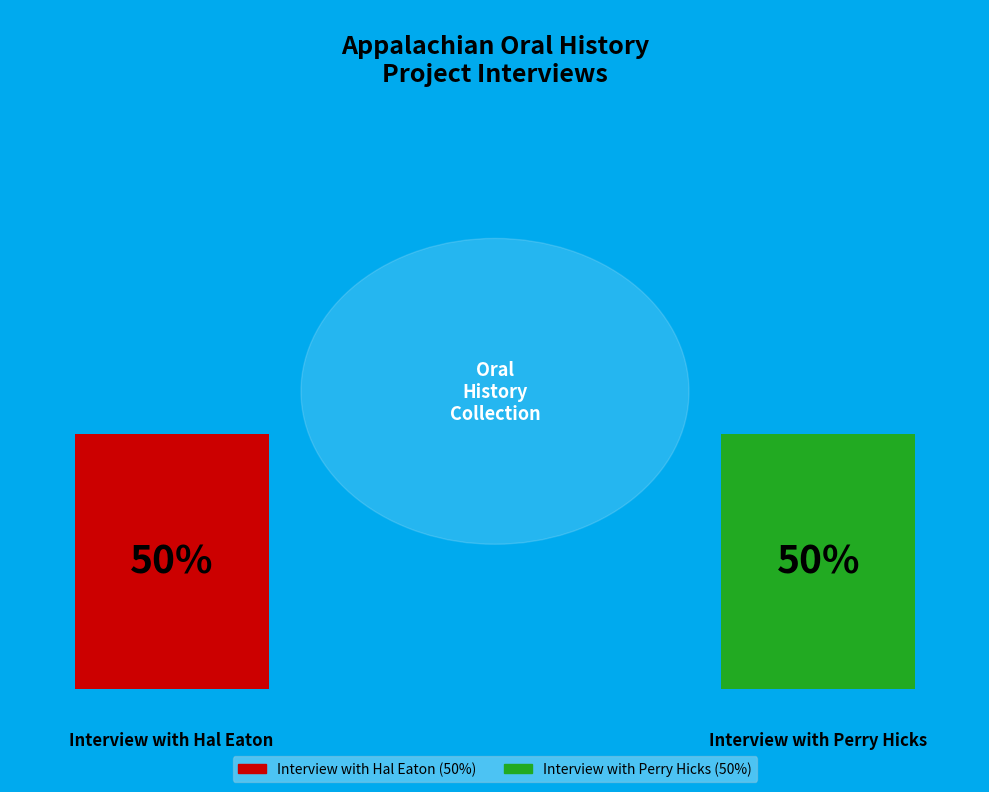

Combined, what portion of the pie is Interview with Hal Eaton and Interview with Perry Hicks?

100.0%